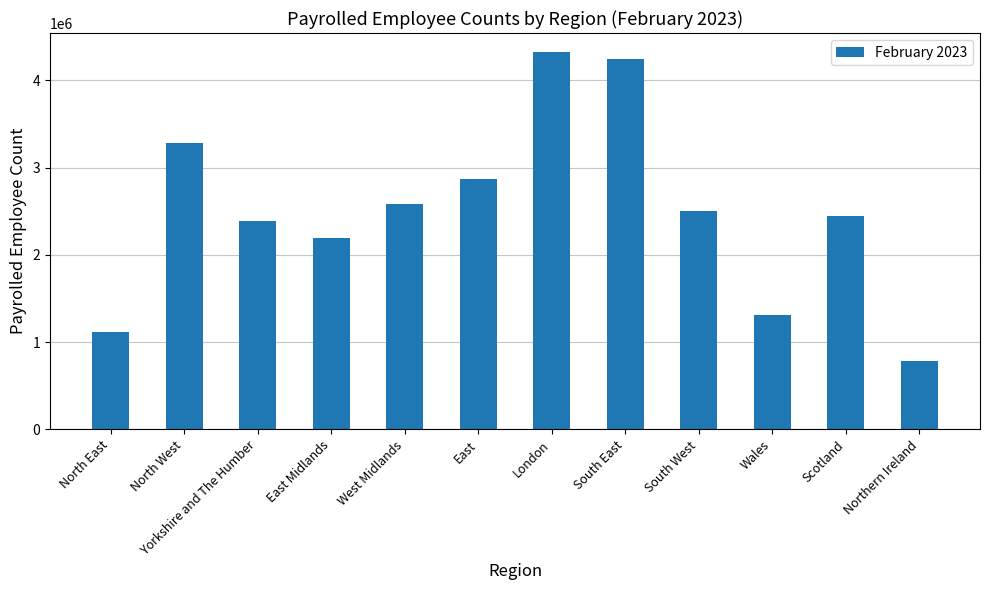

Reading left to right, what are all the values shown in this chart?

1117856	3276808	2392383	2197218	2585859	2874302	4326141	4240725	2499697	1307419	2444274	787206